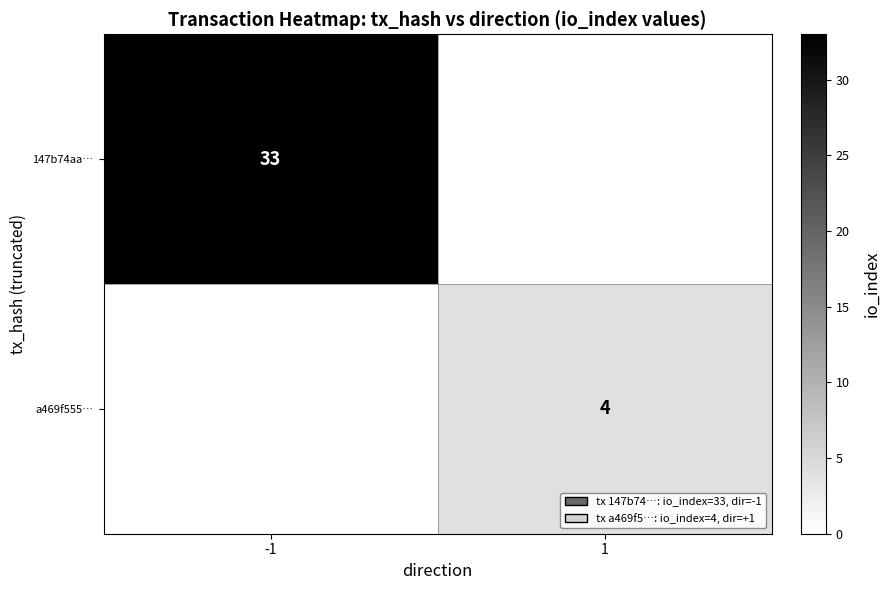

What is the minimum value shown in the chart?

4.0